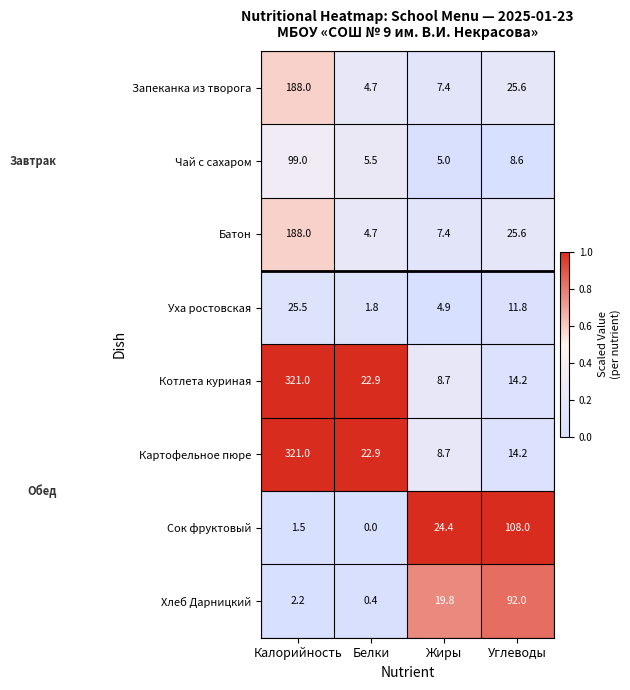

Rank the categories by Уха ростовская value from lowest to highest.

Белки, Жиры, Углеводы, Калорийность